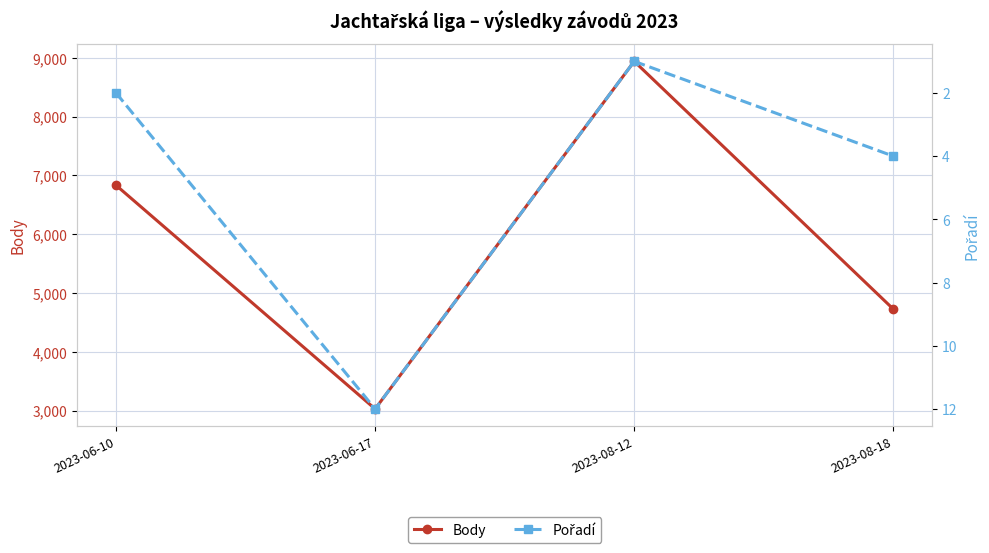

Reading left to right, extract all data points from this chart.

Body: 2023-06-10=6832	2023-06-17=3027	2023-08-12=8940	2023-08-18=4725
Pořadí: 2023-06-10=2	2023-06-17=12	2023-08-12=1	2023-08-18=4